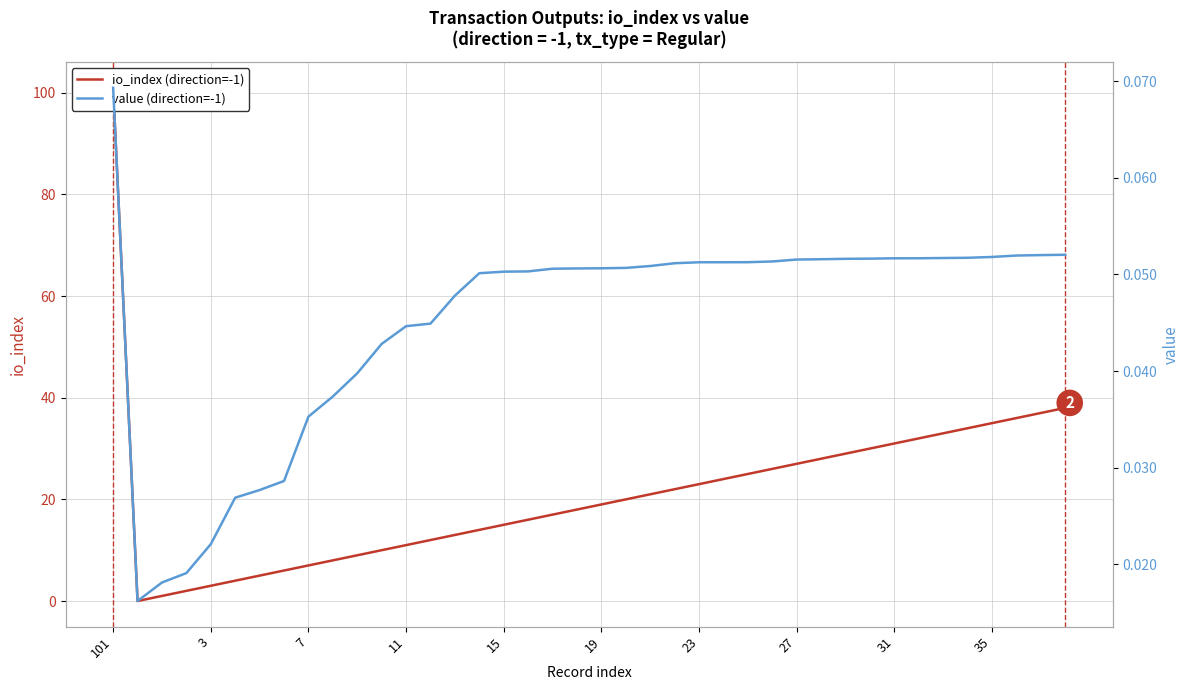

What is the value of the value (direction=-1) point at the 18th from the left?

0.1